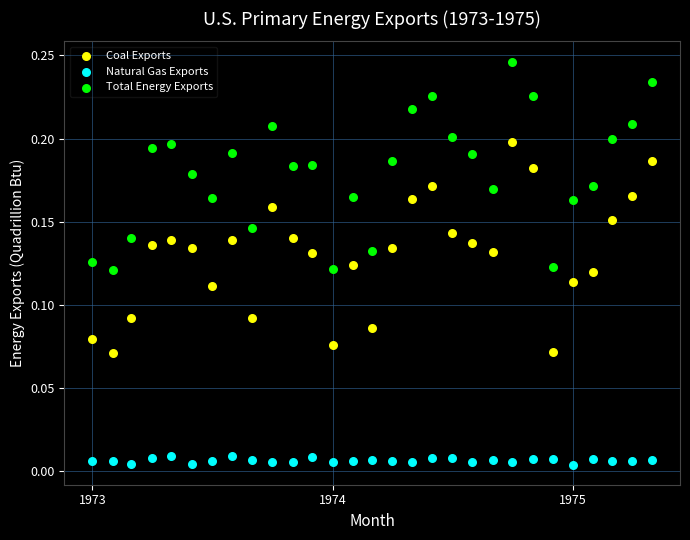

Which series has the widest spread of Y values?

Coal Exports